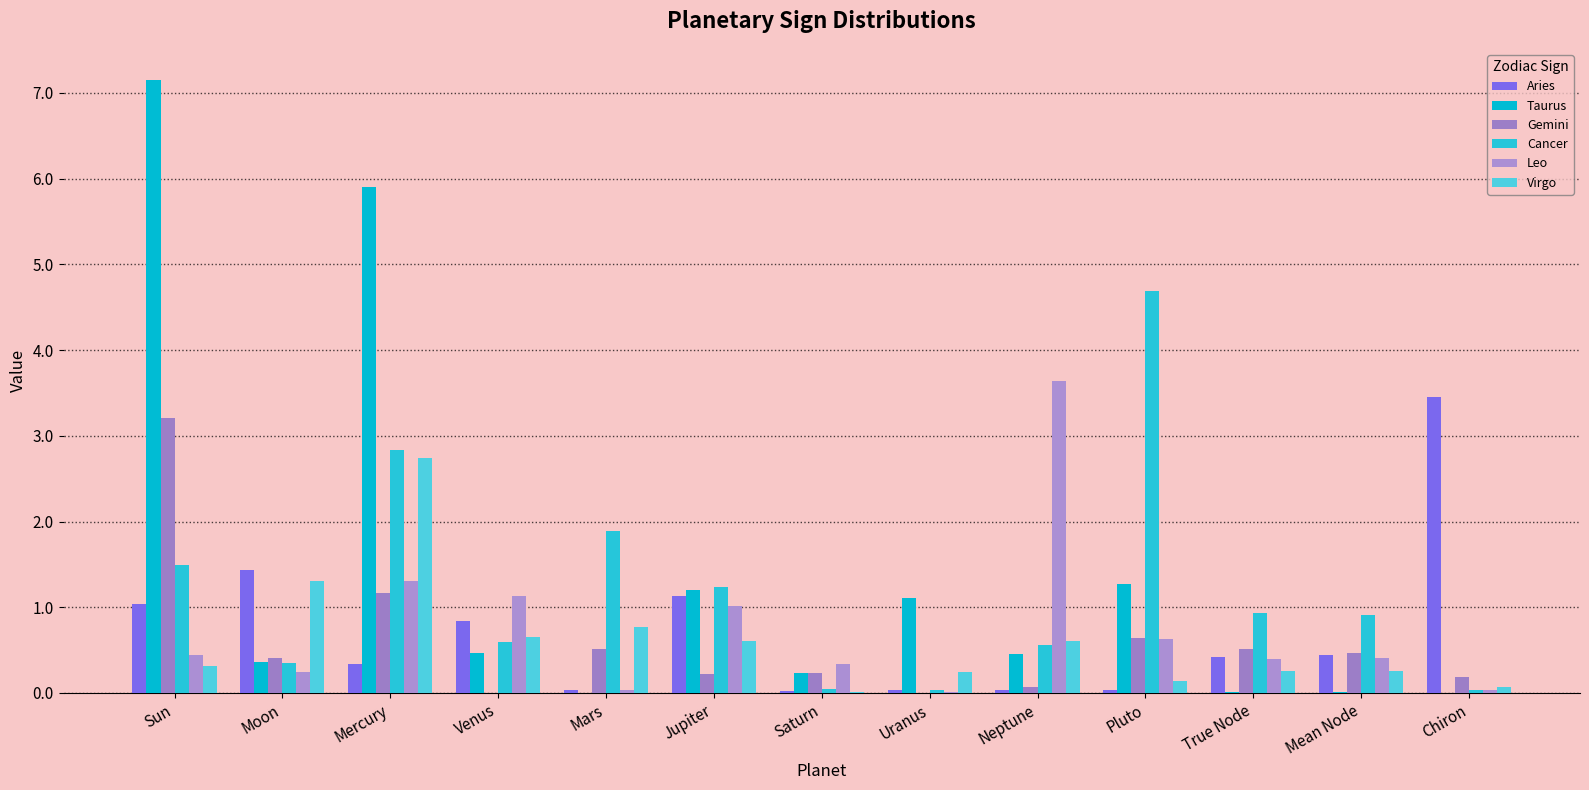

What is the maximum value for Gemini?

3.2